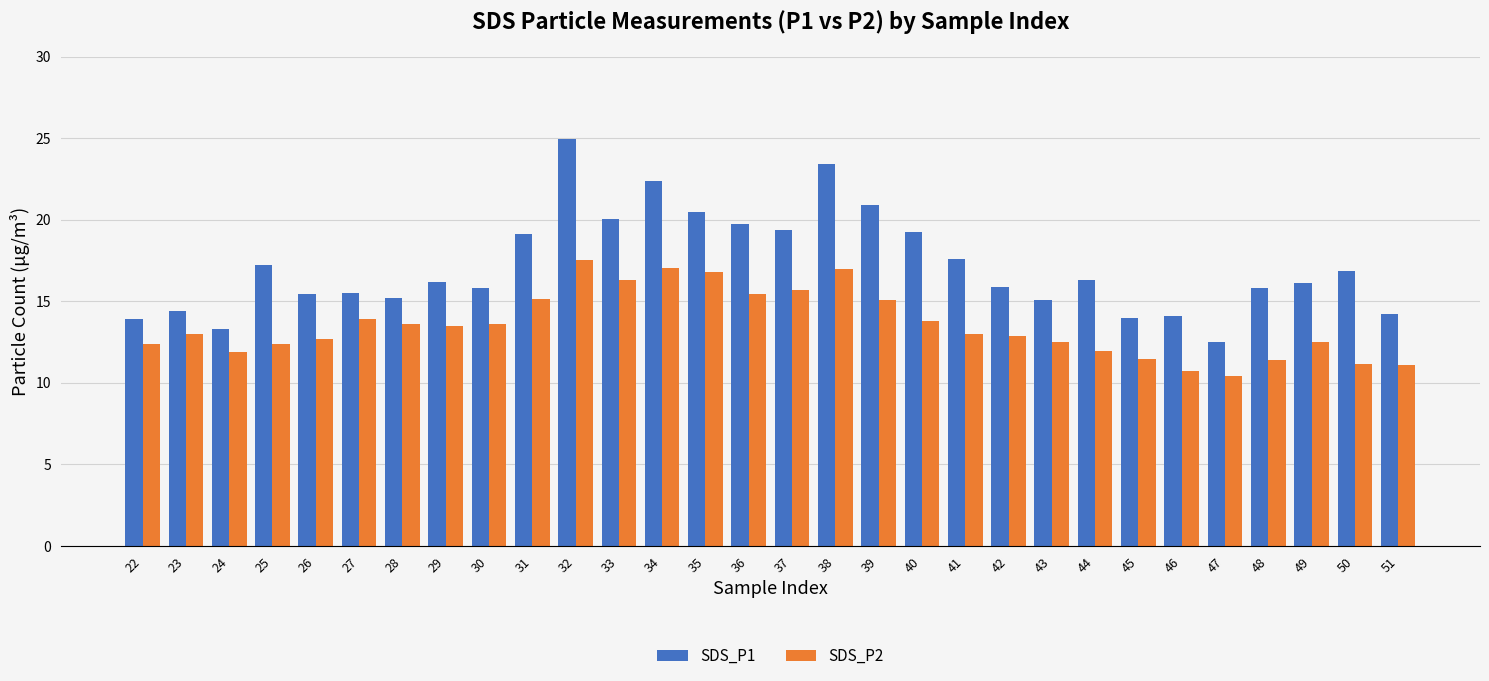

The SDS_P2 series shows 11.4 at 48. True or false?

True